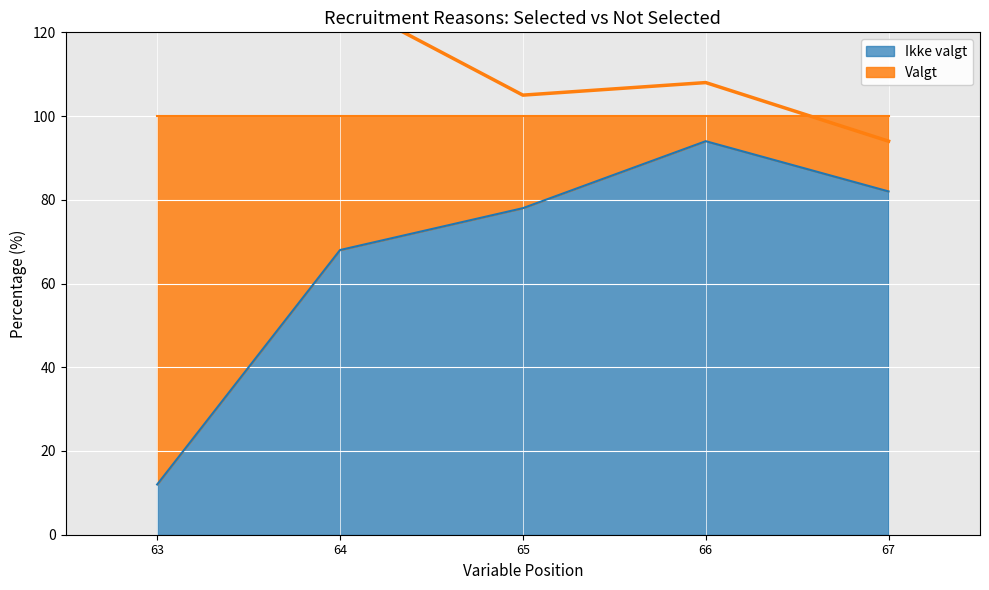

The Ikke valgt series shows 108 at 64. True or false?

False